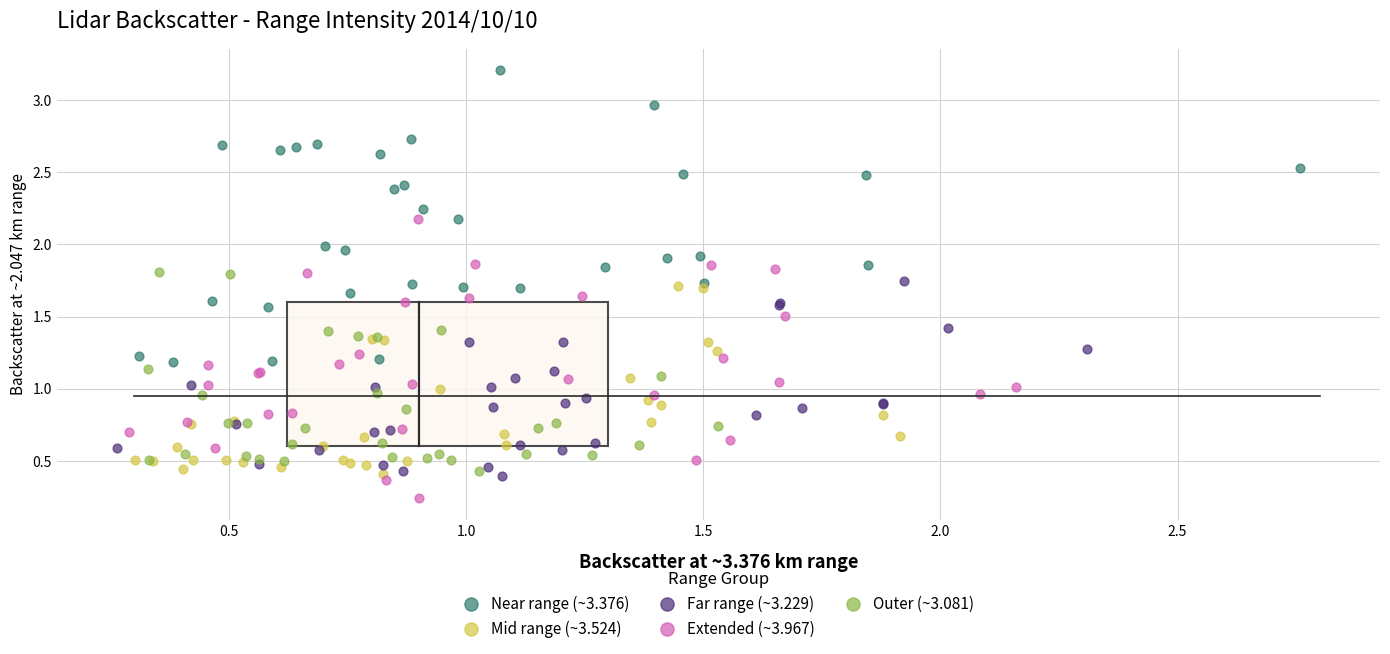

Which series reaches the minimum Y coordinate?

Extended (~3.967)